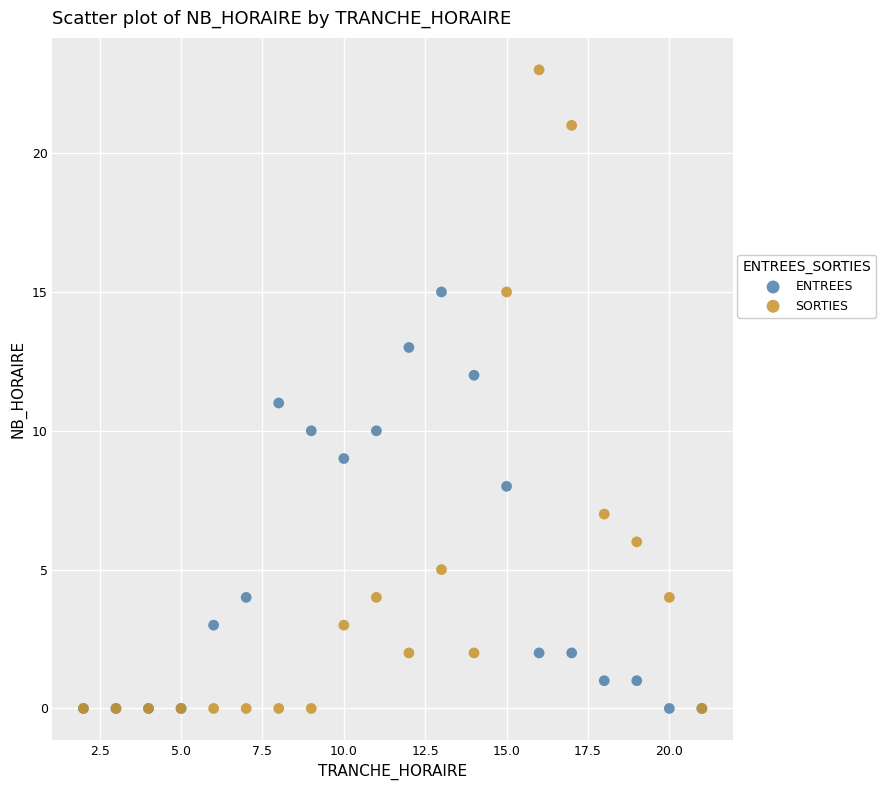

Which series reaches the maximum Y coordinate?

SORTIES